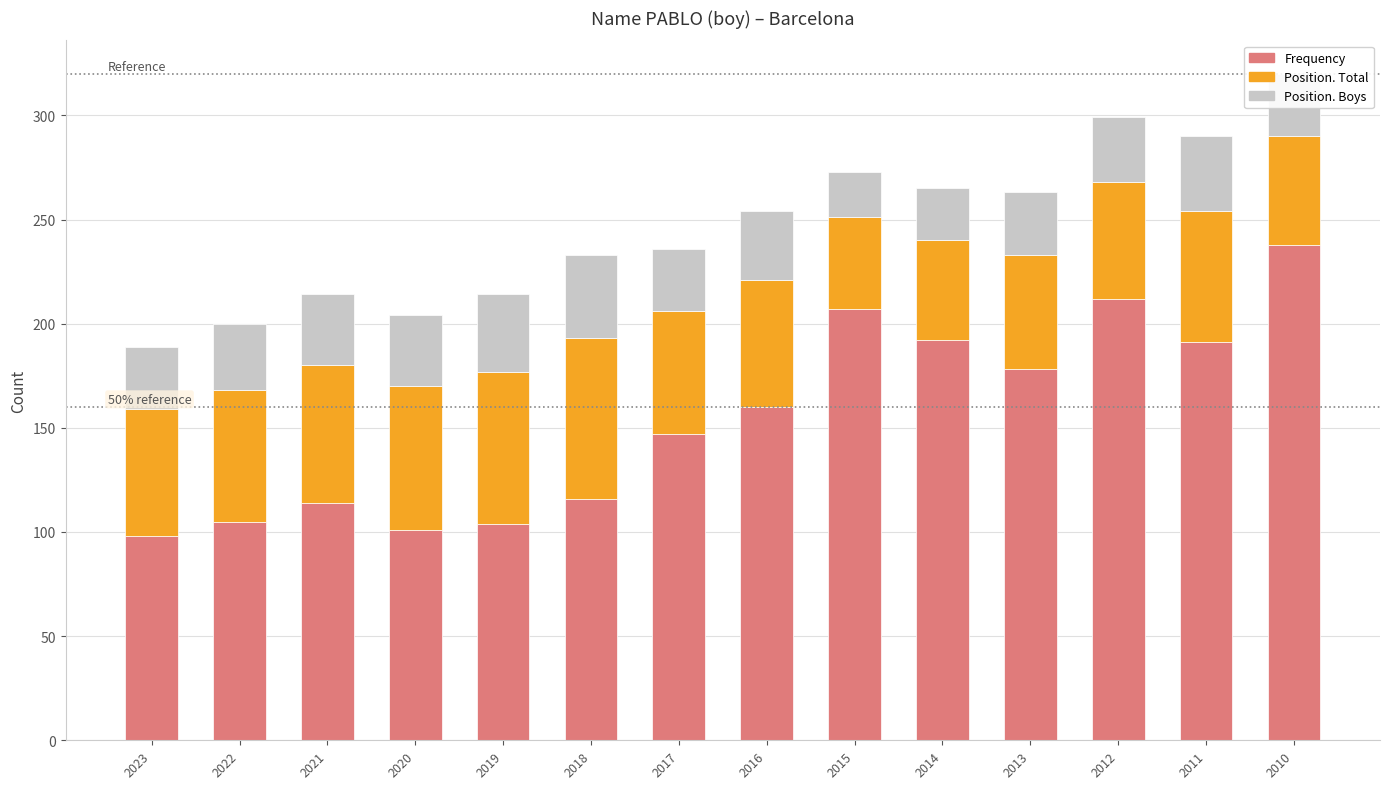

Is it true that Frequency equals 191 at 2011?

True